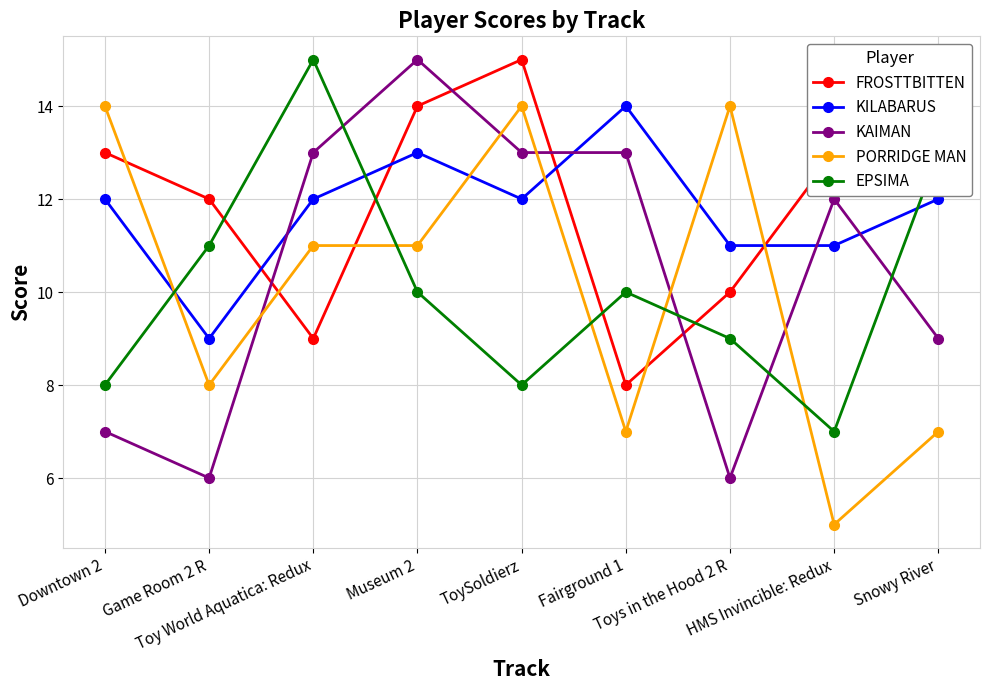

The EPSIMA series shows 7 at HMS Invincible: Redux. True or false?

True